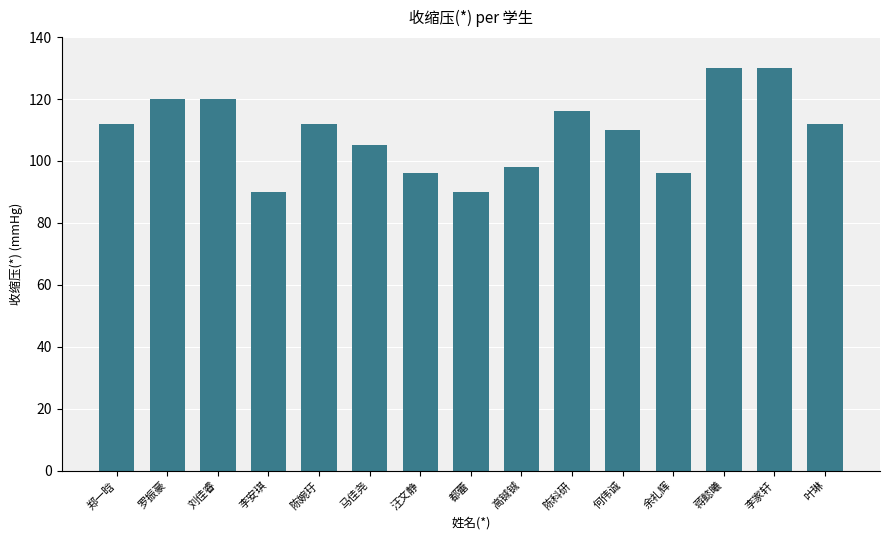

How many bars are there in total?

15